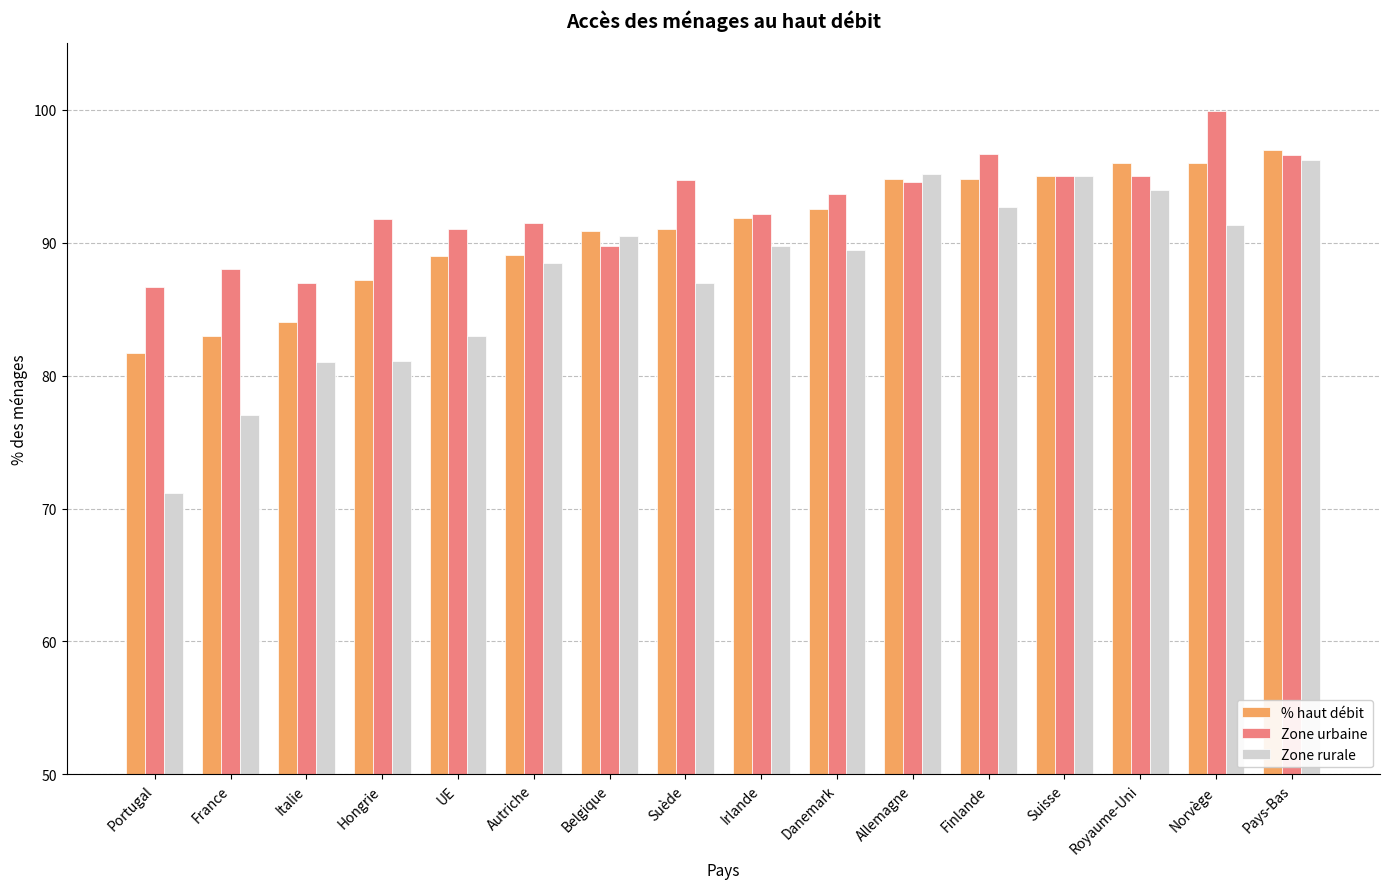

What is the lowest value of the Zone urbaine series?

86.7